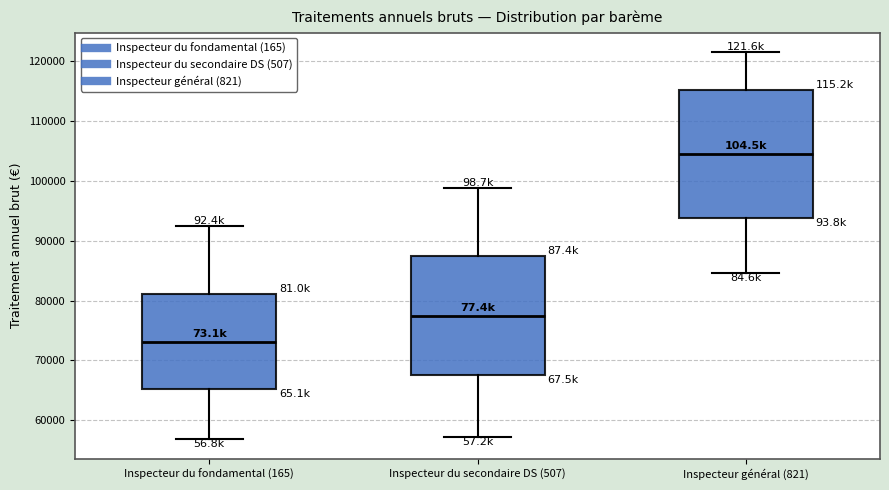

Reading left to right, read every box against the y-axis: the position of its median line, the range the box covers, and the ends of its whiskers. The values are not printed on the chart, so give them approximately, as read against the axis.

Inspecteur du fondamental (165): median 73000, box 65000 to 81000, whiskers 57000 to 92000
Inspecteur du secondaire DS (507): median 77000, box 68000 to 87000, whiskers 57000 to 99000
Inspecteur général (821): median 105000, box 94000 to 115000, whiskers 85000 to 122000